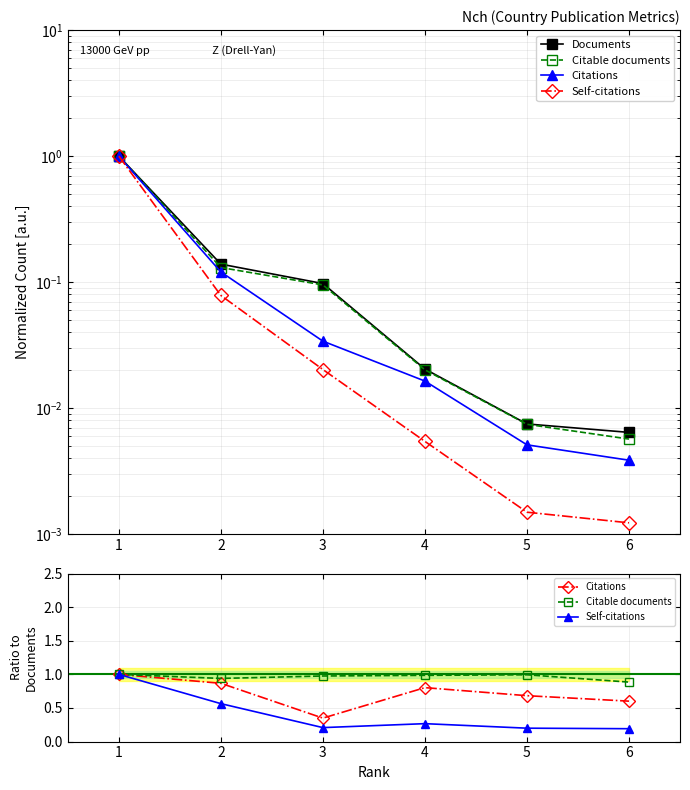

Reading left to right, extract all data points from this chart.

Documents: 1.0	0.1	0.1	0.0	0.0	0.0
Citable documents: 1.0	0.9	1.0	1.0	1.0	0.9
Citations: 1.0	0.9	0.3	0.8	0.7	0.6
Self-citations: 1.0	0.6	0.2	0.3	0.2	0.2